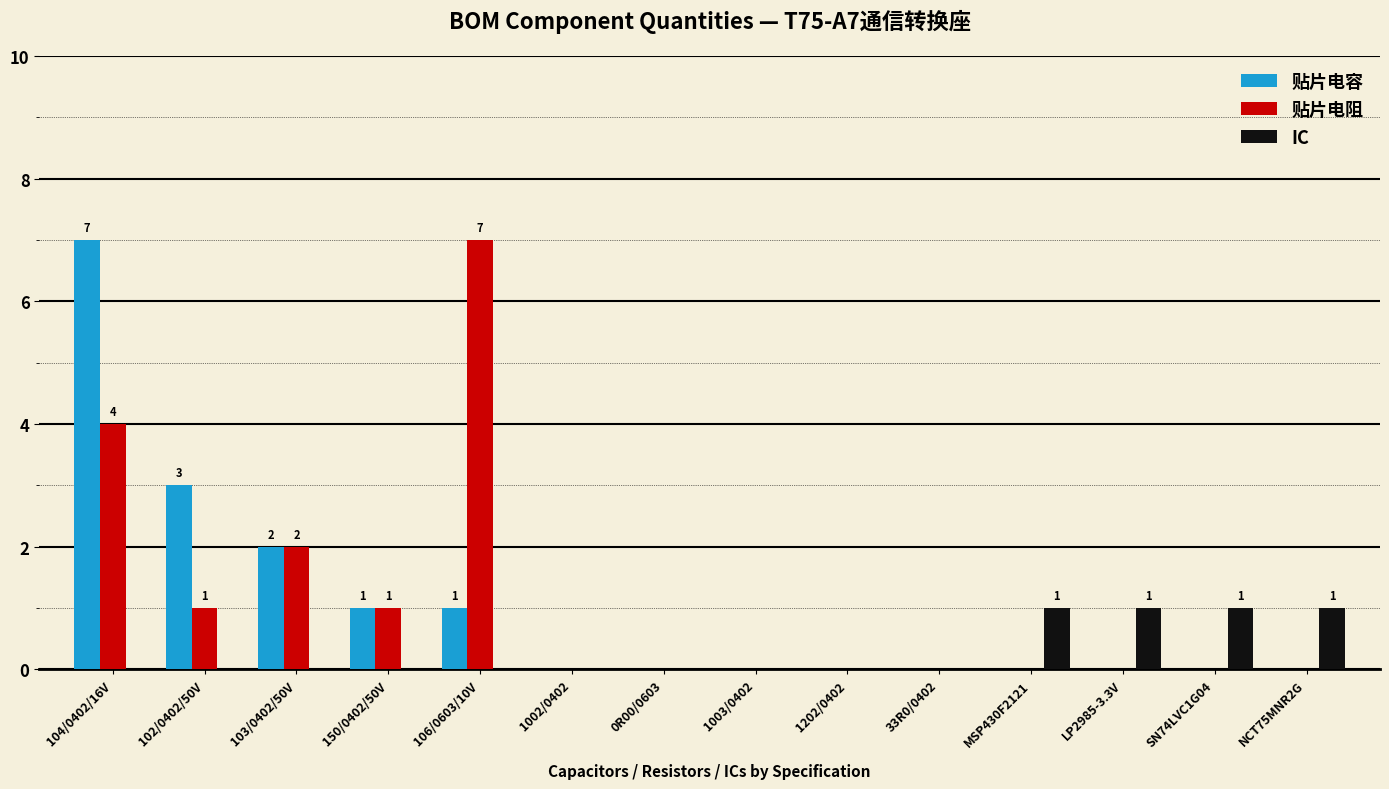

Does the chart contain stacked bars?

No